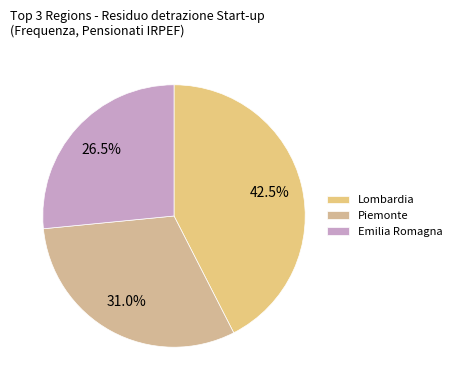

Count the number of slices in the pie.

3